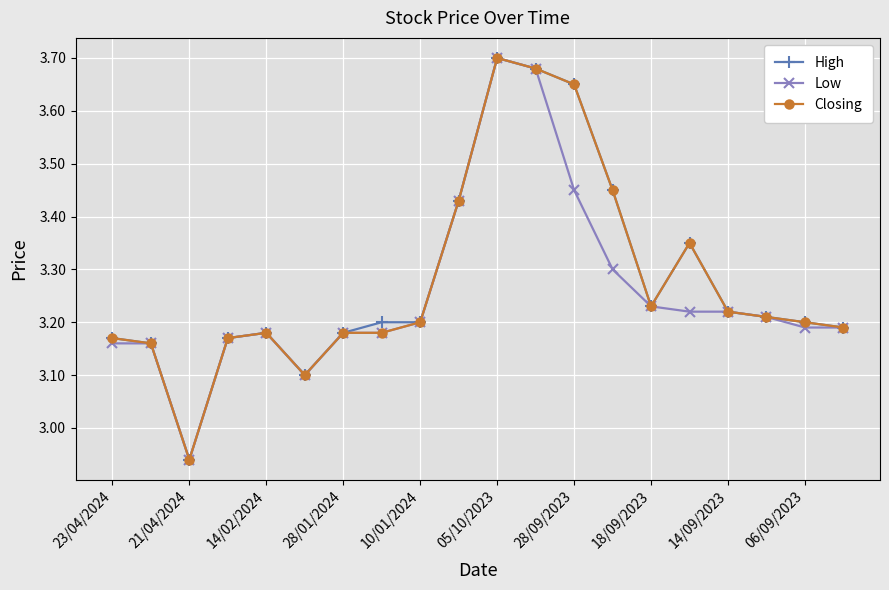

How many data points in High are above 3?

19